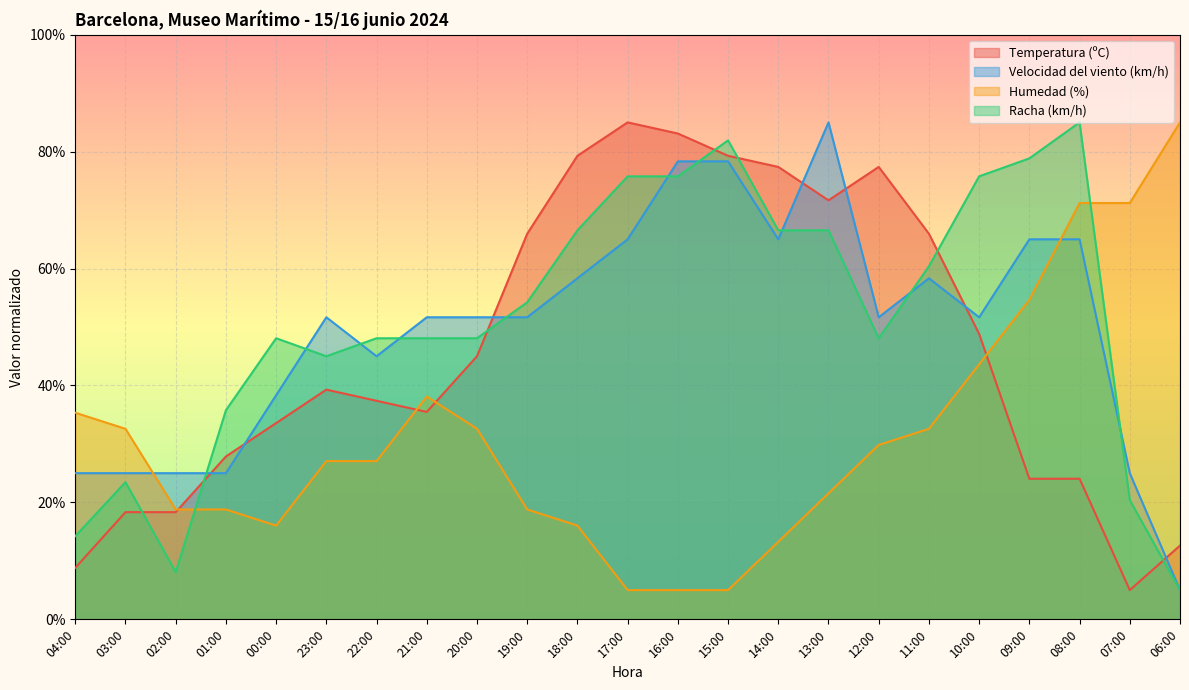

True or false: Humedad (%) and Racha (km/h) intersect in this chart.

True